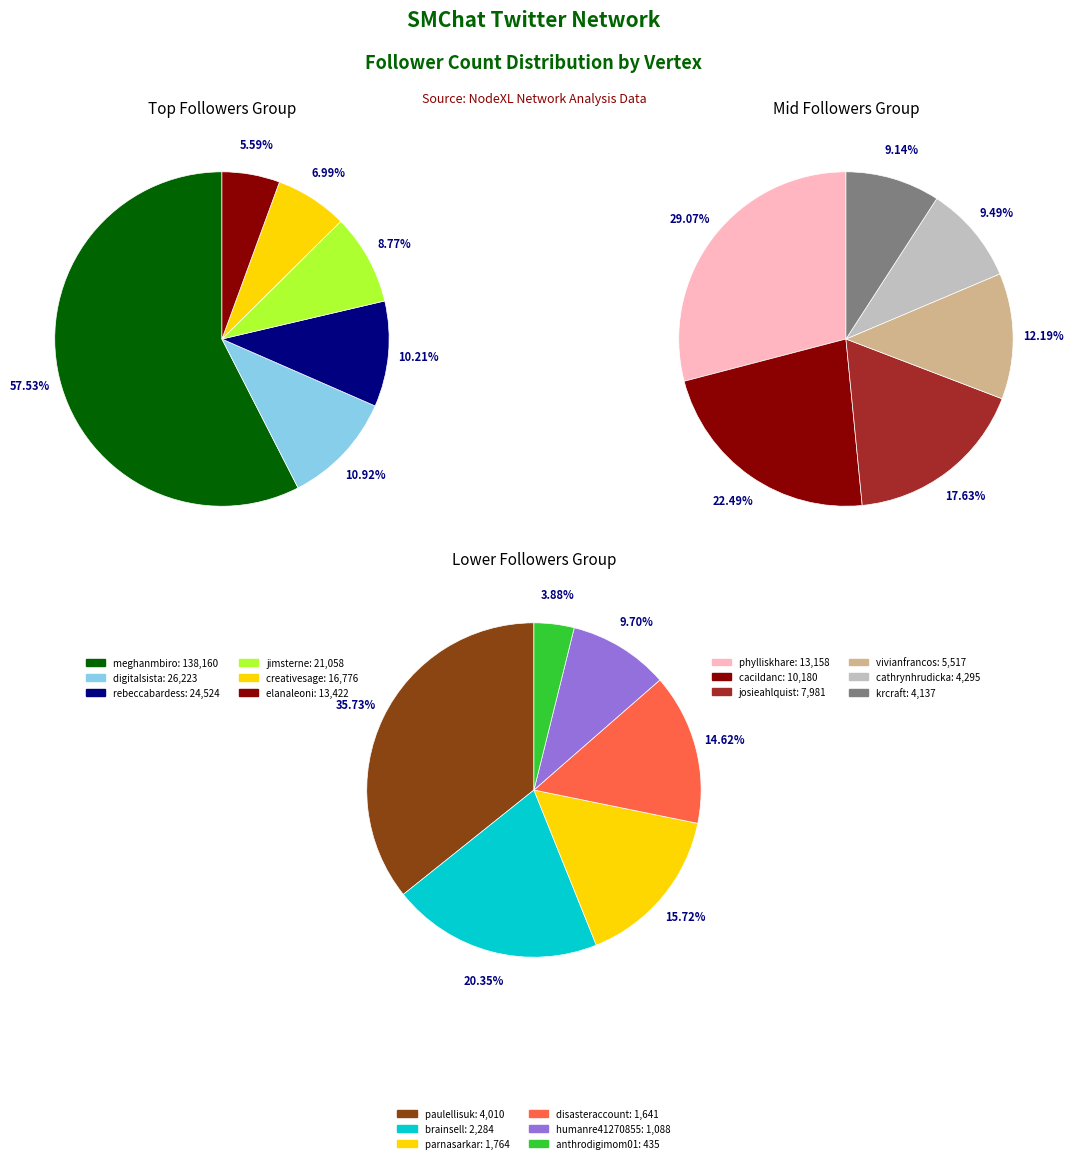

Is vivianfrancos the majority of the pie?

No